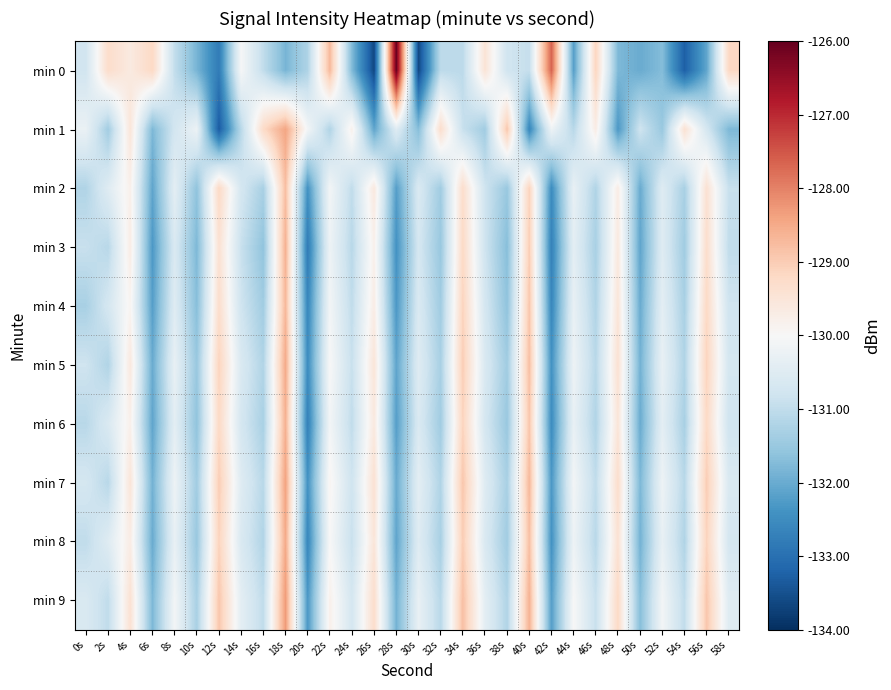

Reading left to right, what are all the values shown in this chart?

min 0: 0s=-130.8	2s=-129.3	4s=-129.6	6s=-129.2	8s=-131.0	10s=-131.9	12s=-132.8	14s=-130.0	16s=-131.0	18s=-131.8	20s=-131.2	22s=-128.7	24s=-131.8	26s=-133.6	28s=-126.0	30s=-133.6	32s=-131.1	34s=-131.1	36s=-129.5	38s=-130.8	40s=-130.9	42s=-127.6	44s=-132.2	46s=-129.1	48s=-131.8	50s=-132.0	52s=-131.7	54s=-133.3	56s=-132.1	58s=-129.2
min 1: 0s=-130.3	2s=-131.4	4s=-129.5	6s=-131.8	8s=-130.7	10s=-130.2	12s=-133.3	14s=-131.1	16s=-129.2	18s=-128.4	20s=-130.1	22s=-131.2	24s=-129.8	26s=-132.1	28s=-130.5	30s=-131.7	32s=-129.3	34s=-130.9	36s=-131.4	38s=-128.9	40s=-132.6	42s=-130.2	44s=-131.1	46s=-129.7	48s=-132.3	50s=-130.8	52s=-131.5	54s=-129.4	56s=-130.7	58s=-131.8
min 2: 0s=-131.2	2s=-130.5	4s=-129.8	6s=-132.1	8s=-130.4	10s=-131.6	12s=-129.2	14s=-130.7	16s=-131.3	18s=-128.8	20s=-132.4	22s=-130.1	24s=-131.0	26s=-129.6	28s=-132.2	30s=-130.6	32s=-131.4	34s=-129.3	36s=-130.8	38s=-131.5	40s=-129.1	42s=-132.5	44s=-130.3	46s=-131.2	48s=-129.7	50s=-132.0	52s=-130.5	54s=-131.3	56s=-129.4	58s=-130.9
min 3: 0s=-130.9	2s=-131.1	4s=-129.7	6s=-132.3	8s=-130.6	10s=-131.8	12s=-129.4	14s=-130.9	16s=-131.6	18s=-128.6	20s=-132.8	22s=-130.2	24s=-131.1	26s=-129.8	28s=-132.4	30s=-130.7	32s=-131.5	34s=-129.2	36s=-130.8	38s=-131.7	40s=-129.0	42s=-132.7	44s=-130.4	46s=-131.3	48s=-129.6	50s=-132.1	52s=-130.5	54s=-131.4	56s=-129.3	58s=-131.0
min 4: 0s=-131.3	2s=-130.7	4s=-129.9	6s=-132.2	8s=-130.5	10s=-131.7	12s=-129.3	14s=-130.8	16s=-131.4	18s=-128.7	20s=-132.6	22s=-130.1	24s=-131.0	26s=-129.7	28s=-132.3	30s=-130.6	32s=-131.4	34s=-129.1	36s=-130.7	38s=-131.6	40s=-128.9	42s=-132.6	44s=-130.3	46s=-131.2	48s=-129.5	50s=-132.0	52s=-130.4	54s=-131.3	56s=-129.2	58s=-130.8
min 5: 0s=-130.8	2s=-131.2	4s=-129.6	6s=-132.0	8s=-130.3	10s=-131.5	12s=-129.1	14s=-130.6	16s=-131.2	18s=-128.5	20s=-132.5	22s=-130.0	24s=-130.9	26s=-129.5	28s=-132.1	30s=-130.5	32s=-131.3	34s=-129.0	36s=-130.6	38s=-131.4	40s=-128.8	42s=-132.4	44s=-130.2	46s=-131.1	48s=-129.4	50s=-131.9	52s=-130.3	54s=-131.2	56s=-129.1	58s=-130.7
min 6: 0s=-131.1	2s=-130.6	4s=-129.8	6s=-132.1	8s=-130.4	10s=-131.6	12s=-129.2	14s=-130.7	16s=-131.3	18s=-128.6	20s=-132.7	22s=-130.1	24s=-131.0	26s=-129.6	28s=-132.2	30s=-130.6	32s=-131.4	34s=-129.1	36s=-130.7	38s=-131.5	40s=-128.9	42s=-132.5	44s=-130.3	46s=-131.2	48s=-129.5	50s=-132.0	52s=-130.4	54s=-131.3	56s=-129.2	58s=-130.8
min 7: 0s=-130.7	2s=-131.1	4s=-129.5	6s=-131.9	8s=-130.2	10s=-131.4	12s=-129.0	14s=-130.5	16s=-131.1	18s=-128.4	20s=-132.4	22s=-129.9	24s=-130.8	26s=-129.4	28s=-132.0	30s=-130.4	32s=-131.2	34s=-128.9	36s=-130.5	38s=-131.3	40s=-128.7	42s=-132.3	44s=-130.1	46s=-131.0	48s=-129.3	50s=-131.8	52s=-130.2	54s=-131.1	56s=-129.0	58s=-130.6
min 8: 0s=-131.0	2s=-130.5	4s=-129.7	6s=-132.0	8s=-130.3	10s=-131.5	12s=-129.1	14s=-130.6	16s=-131.2	18s=-128.5	20s=-132.6	22s=-130.0	24s=-130.9	26s=-129.5	28s=-132.1	30s=-130.5	32s=-131.3	34s=-129.0	36s=-130.6	38s=-131.4	40s=-128.8	42s=-132.4	44s=-130.2	46s=-131.1	48s=-129.4	50s=-131.9	52s=-130.3	54s=-131.2	56s=-129.1	58s=-130.7
min 9: 0s=-130.6	2s=-131.0	4s=-129.4	6s=-131.8	8s=-130.1	10s=-131.3	12s=-128.9	14s=-130.4	16s=-131.0	18s=-128.3	20s=-132.3	22s=-129.8	24s=-130.7	26s=-129.3	28s=-131.9	30s=-130.3	32s=-131.1	34s=-128.8	36s=-130.4	38s=-131.2	40s=-128.6	42s=-132.2	44s=-130.0	46s=-130.9	48s=-129.2	50s=-131.7	52s=-130.1	54s=-131.0	56s=-128.9	58s=-130.5